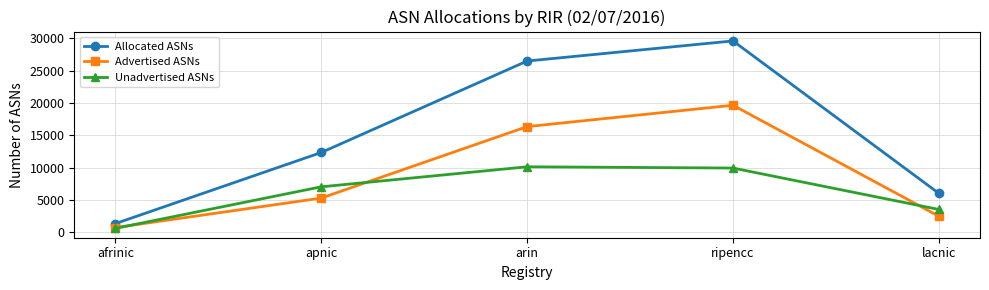

Reading left to right, transcribe all the data shown in this chart.

Allocated ASNs: 1360	12346	26483	29590	6036
Advertised ASNs: 738	5304	16347	19648	2494
Unadvertised ASNs: 622	7042	10136	9942	3542